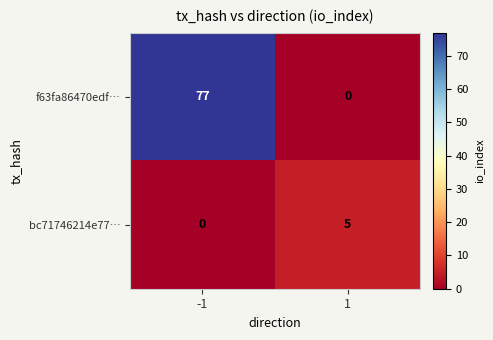

The value of bc71746214e77… at -1 is 0. True or false?

True